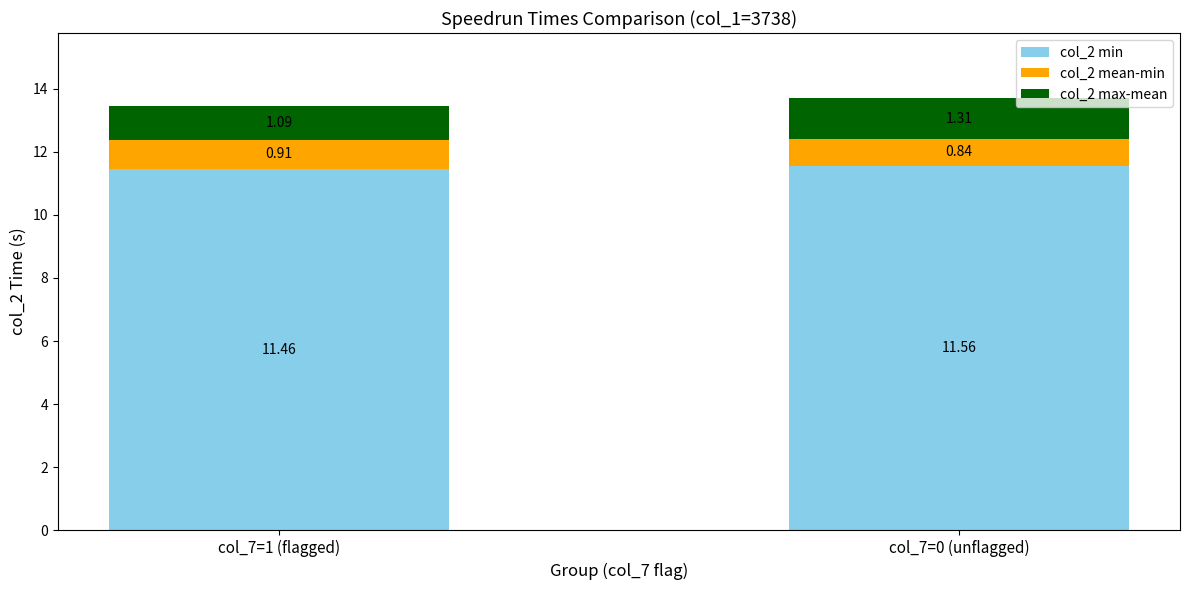

Does the chart contain stacked bars?

Yes